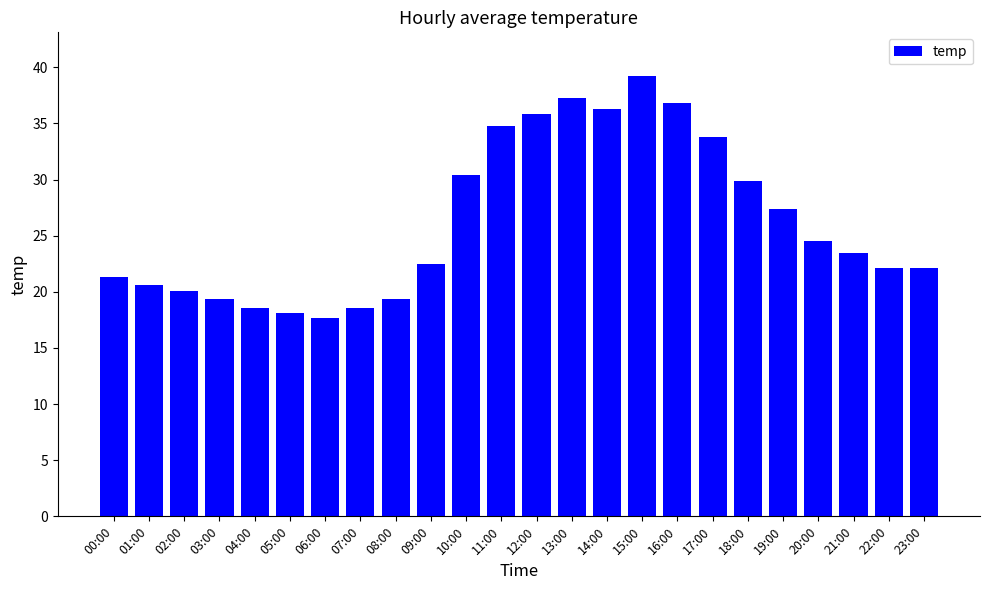

What is the difference between the second highest and minimum values?

19.6